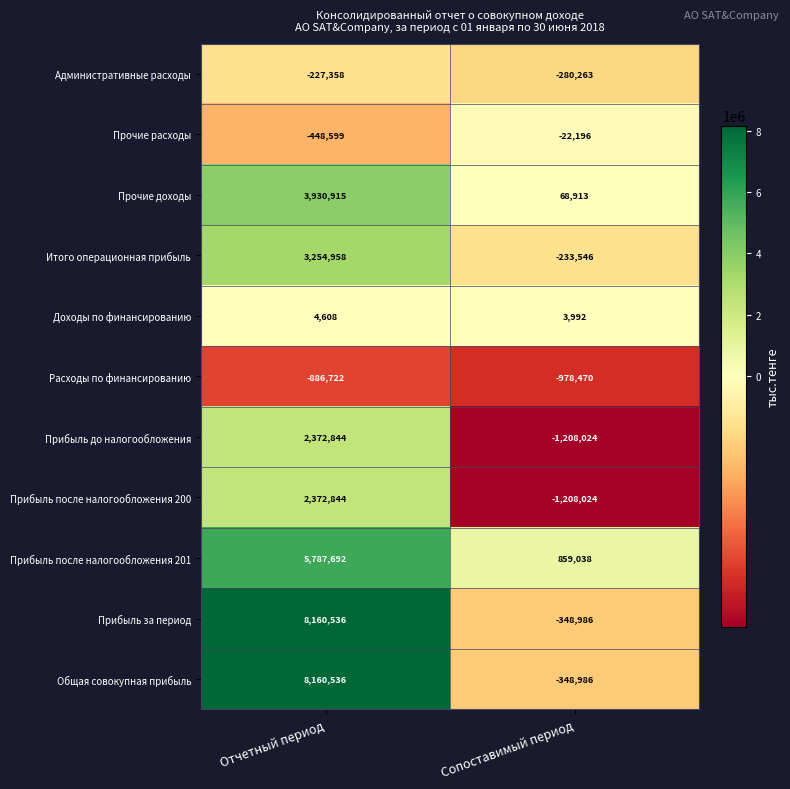

What is the sum of all Прочие доходы values?

3999828